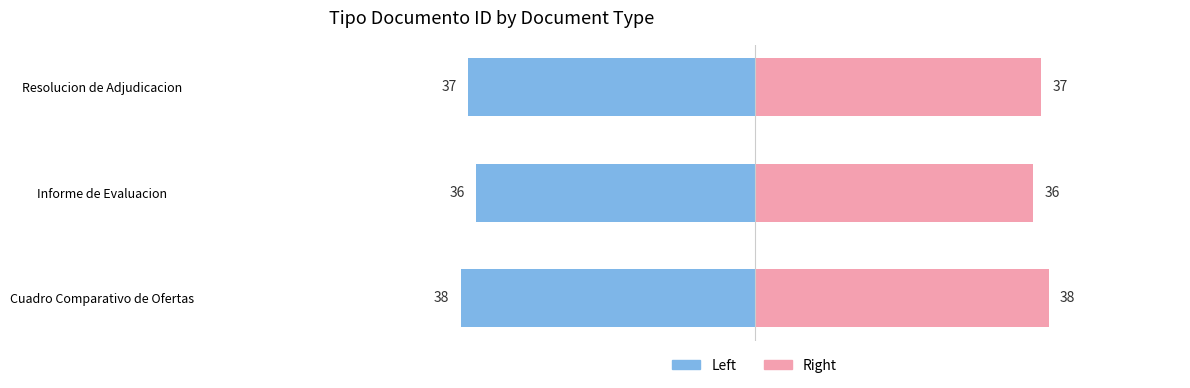

Count the number of categories in the chart.

3